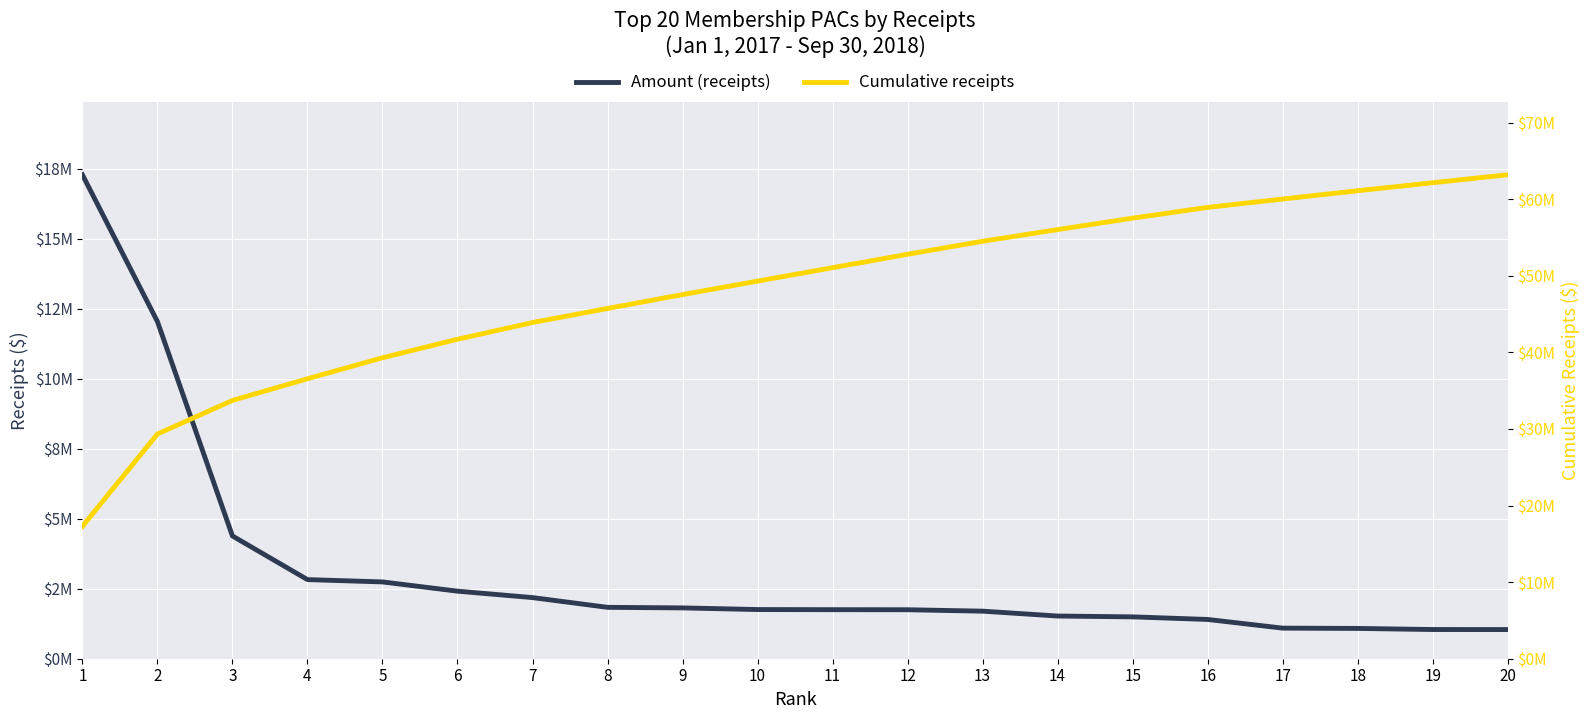

What is the difference between the highest and lowest values at 8?

43893077.5